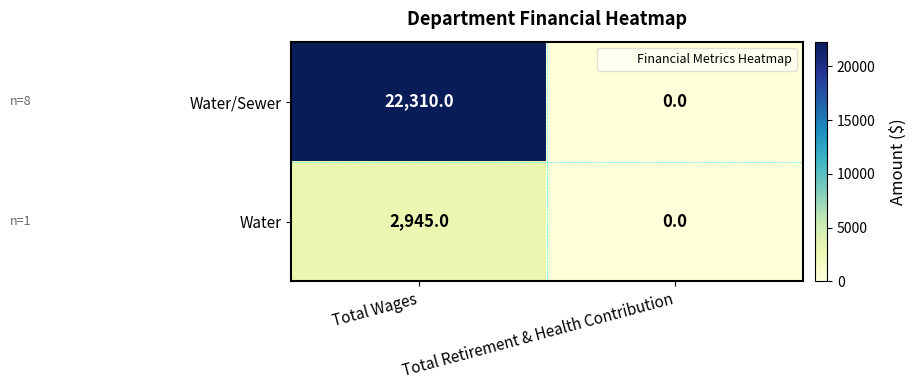

Is the value of Water/Sewer at Total Wages greater than the value of Water at Total Retirement & Health Contribution?

Yes